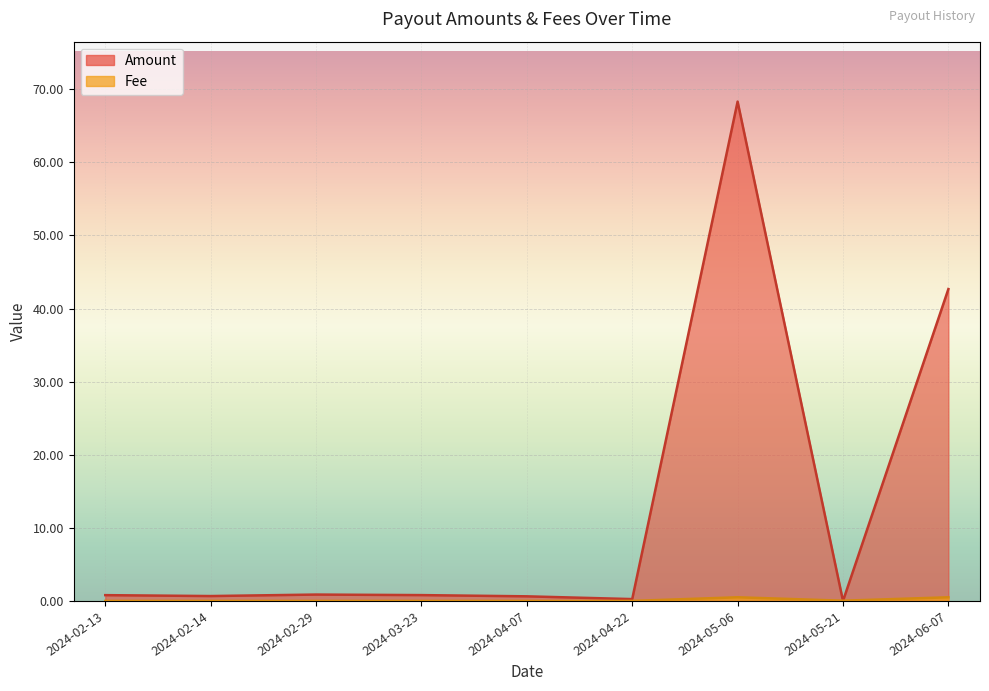

At which label is Fee closest to 0?

2024-02-13